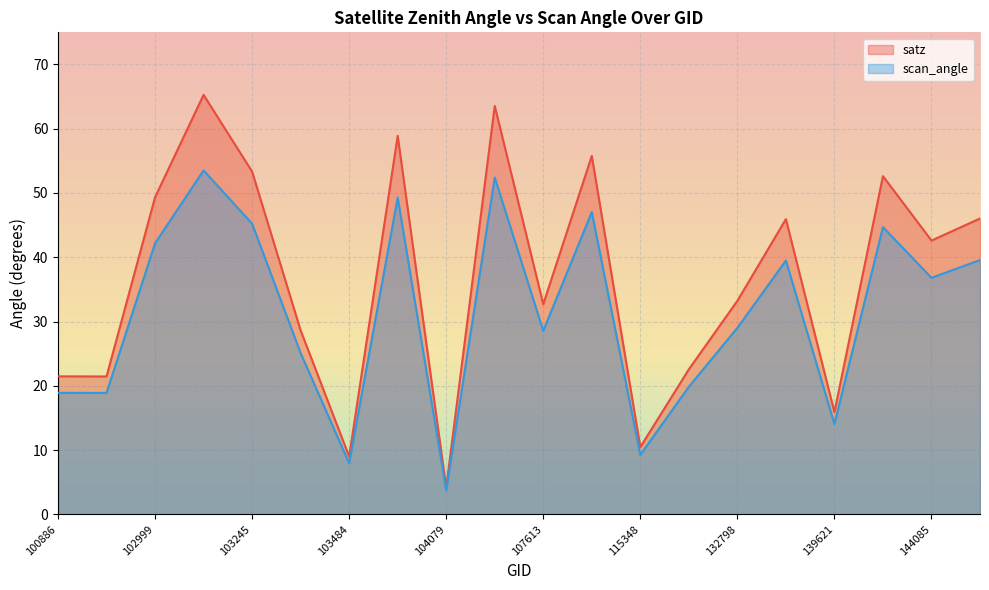

Which has a higher value, 122660 or 115348?

122660